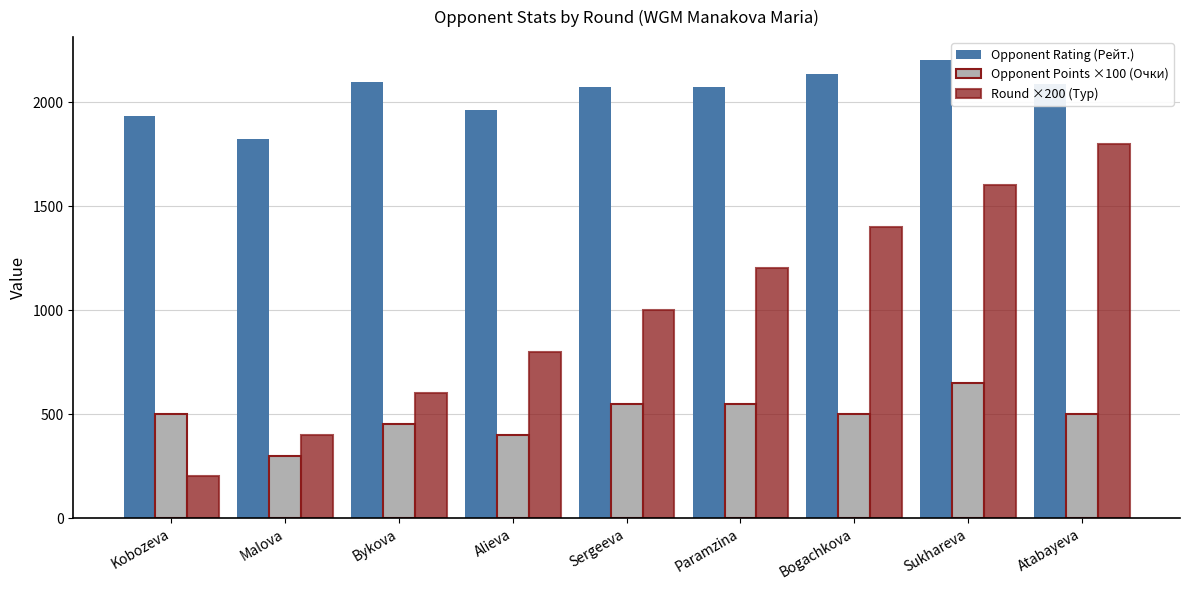

What is the sum of the Opponent Points ×100 (Очки) values at Sukhareva and Paramzina?

1200